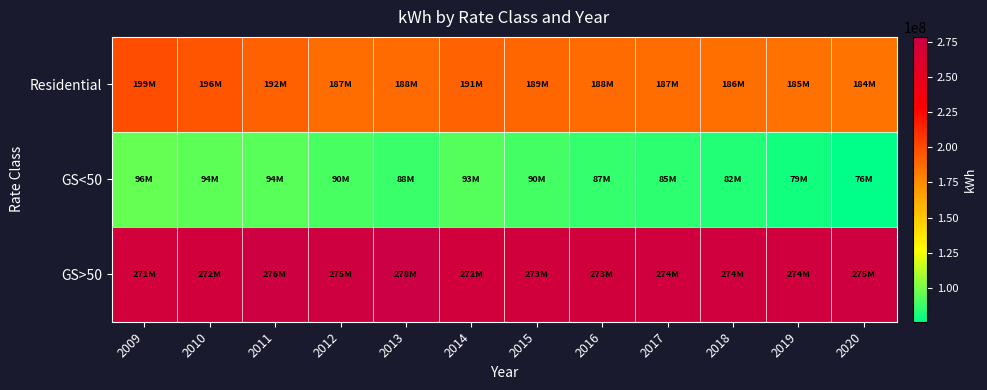

Reading right to left, what are all the values shown in this chart?

Residential: 2020=184359435.1	2019=185263299.9	2018=186243141.7	2017=187260718.3	2016=188042903.6	2015=189236125.9	2014=190835981.3	2013=188263211.1	2012=187471244.3	2011=192163011.2	2010=195591927.2	2009=198884445.5
GS<50: 2020=75933648.0	2019=79142304.1	2018=82438873.8	2017=84778807.6	2016=86732020.2	2015=89999497.7	2014=92804877.4	2013=87793270.5	2012=90457594.9	2011=93776077.3	2010=94490081.2	2009=96064962.0
GS>50: 2020=274516294.6	2019=274077767.4	2018=273991419.4	2017=273818458.4	2016=273255734.1	2015=273308734.9	2014=272240655.0	2013=278459749.3	2012=275227380.0	2011=276283653.6	2010=272384594.6	2009=271411675.6